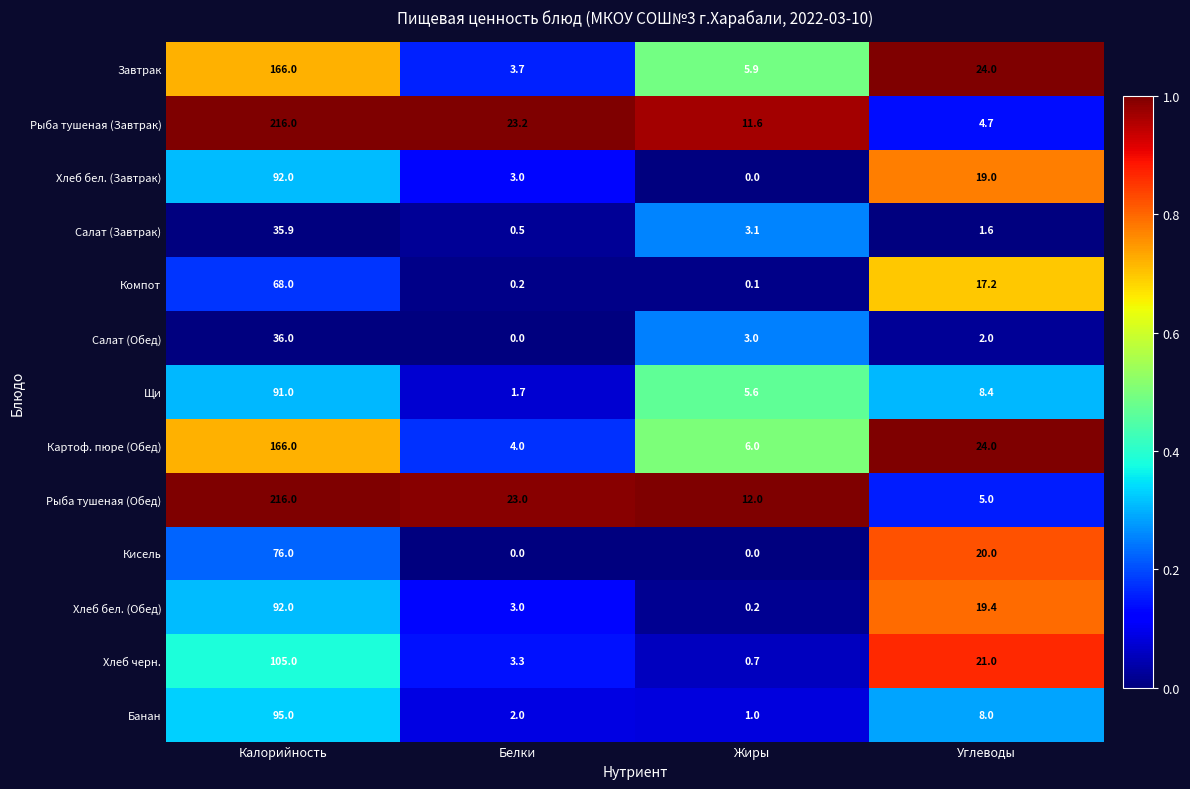

What is the greatest value displayed?

216.0